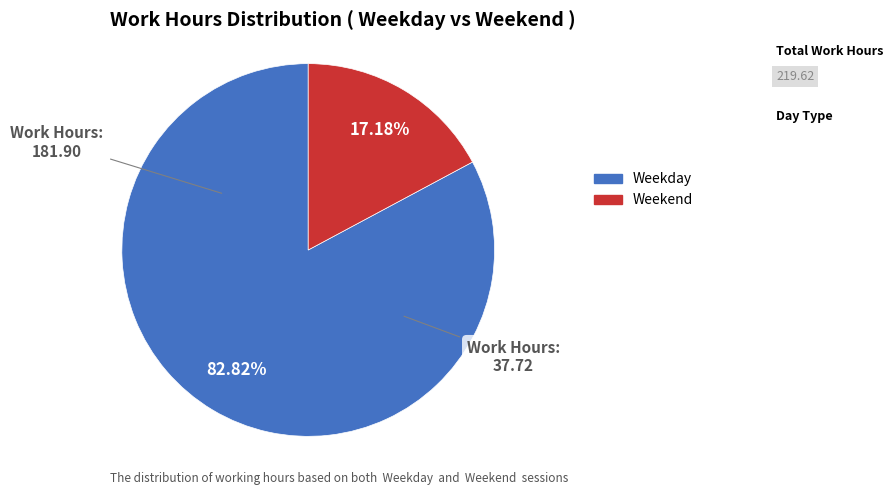

How many segments does this pie chart have?

2